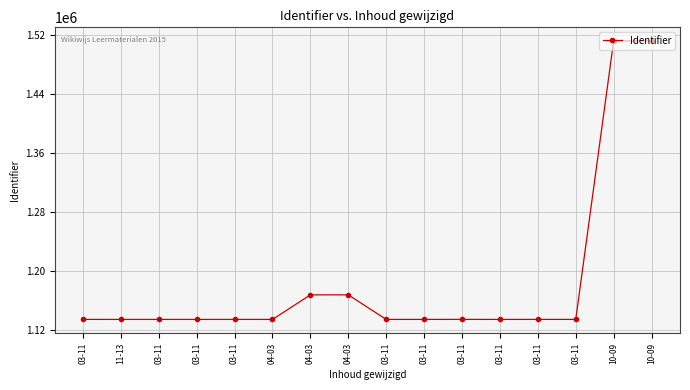

Approximately how many times larger is the value at 03-11 compared to 11-13?

1.0